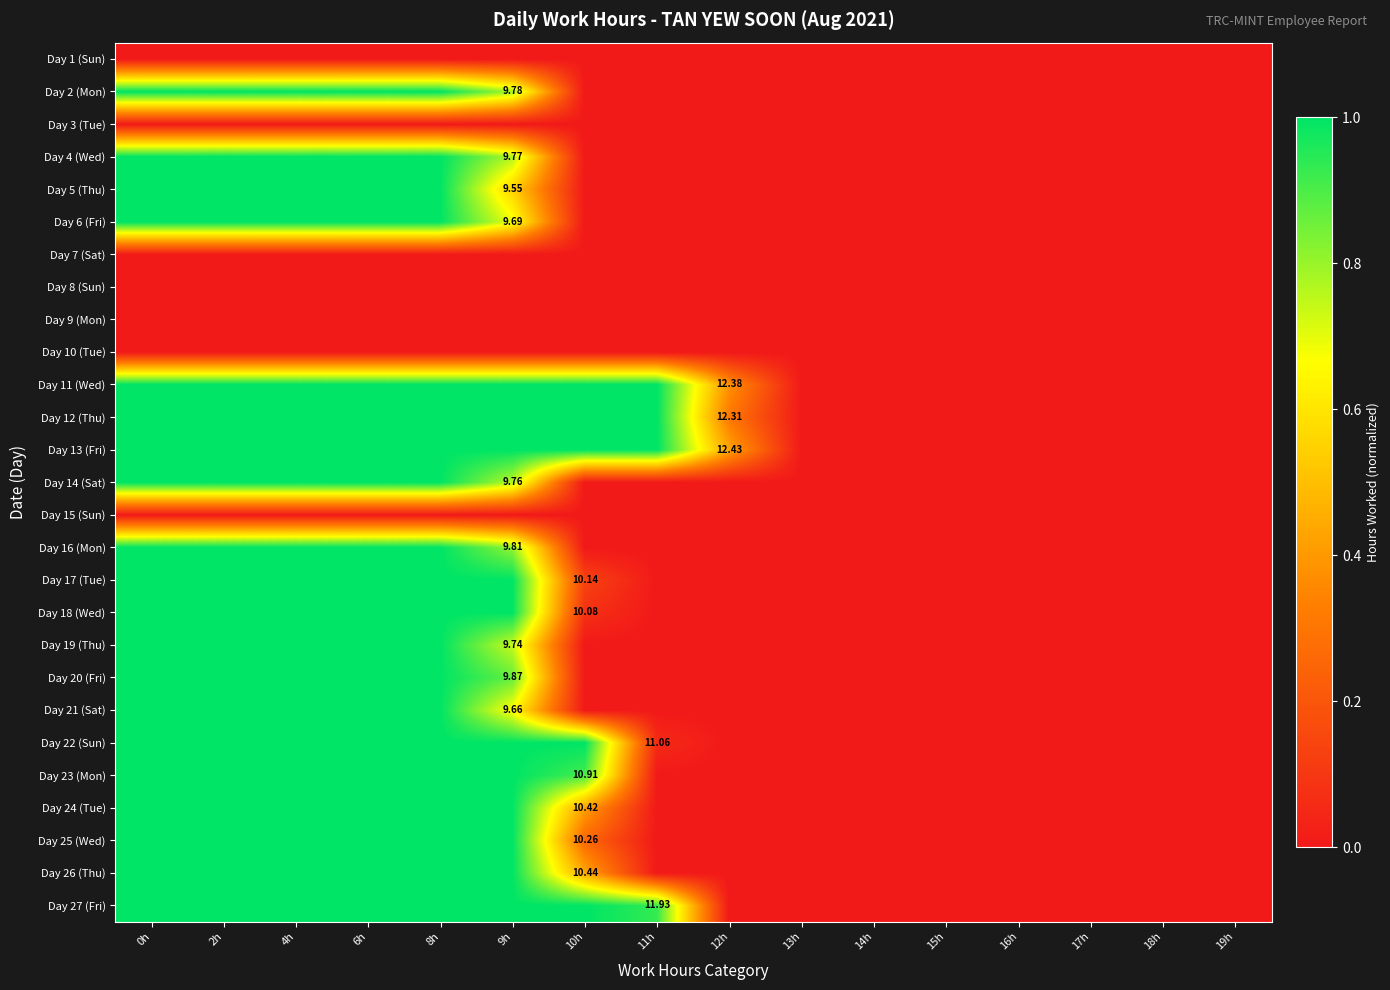

Which has a higher value, 9h or 6h?

9h